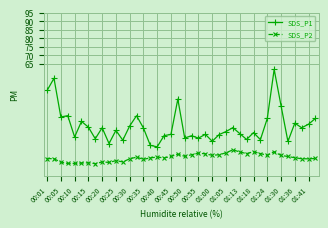

What is the value of the SDS_P2 point at the 5th from the left?

7.1